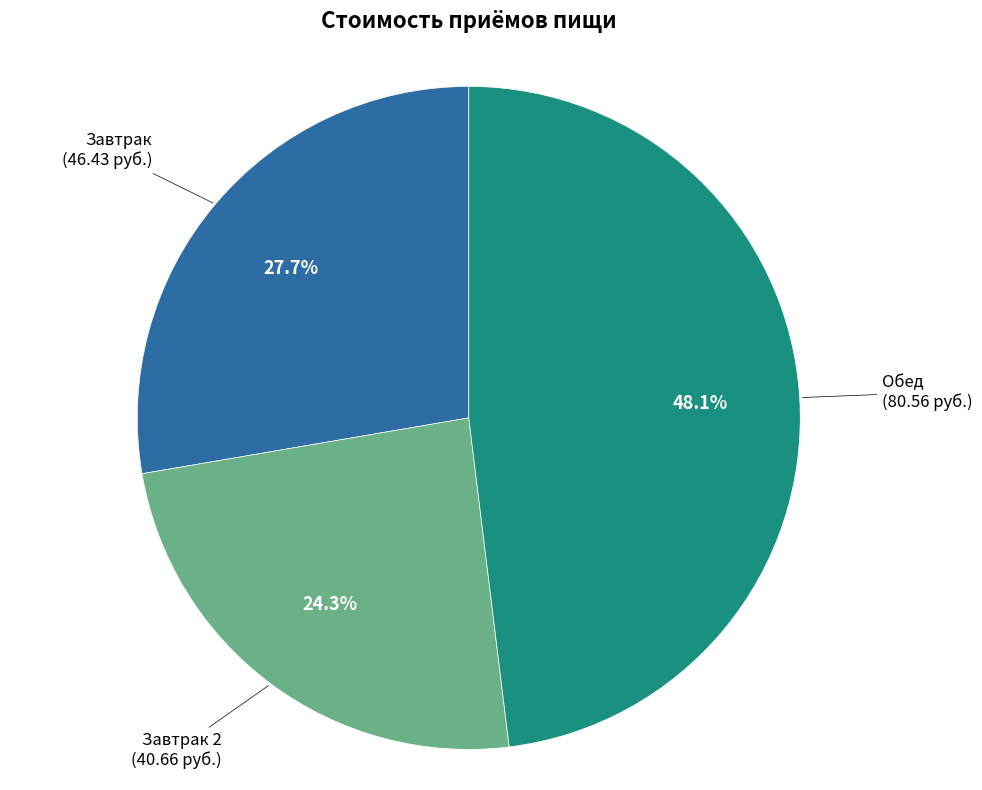

Is there any slice that represents more than half of the pie?

No